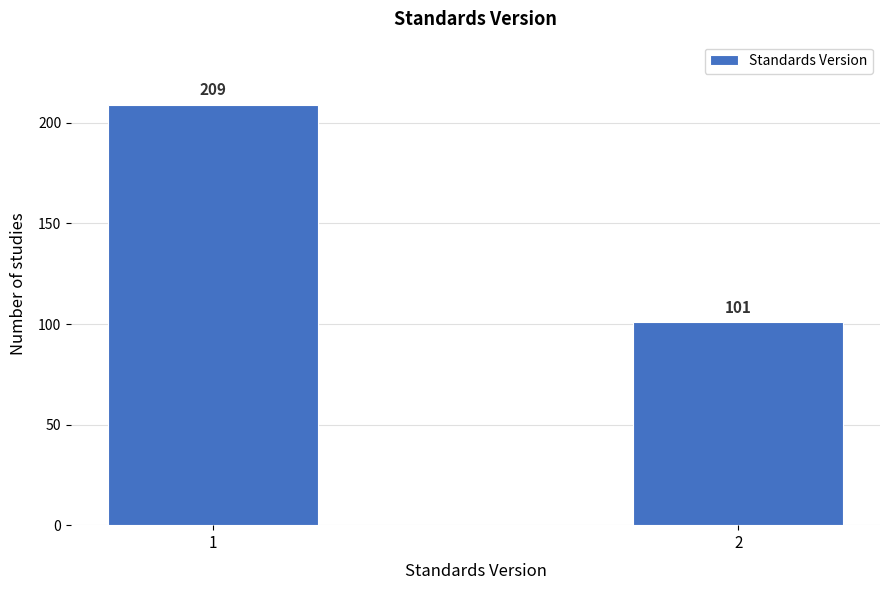

Reading left to right, list all the values displayed in this chart.

1=209	2=101